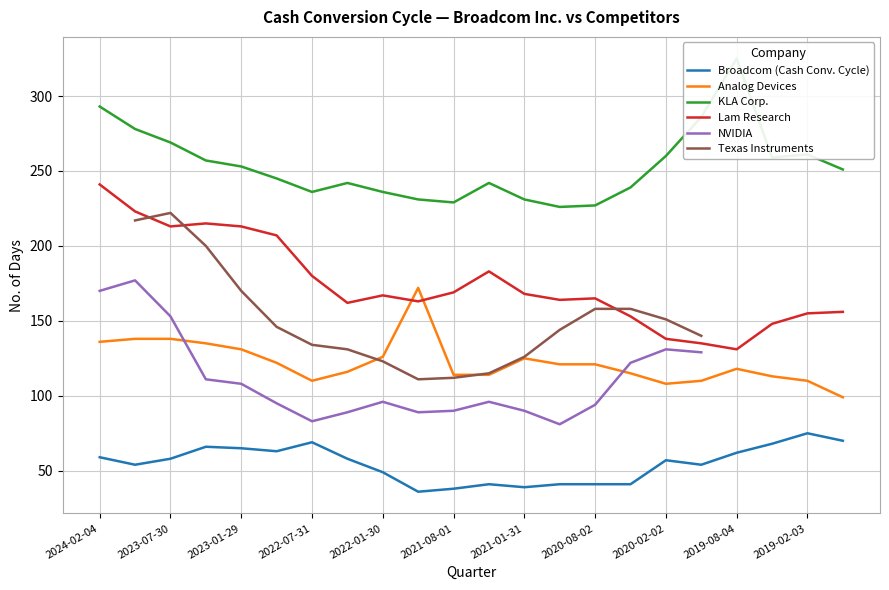

True or false: Analog Devices and Broadcom (Cash Conv. Cycle) cross at least once.

False